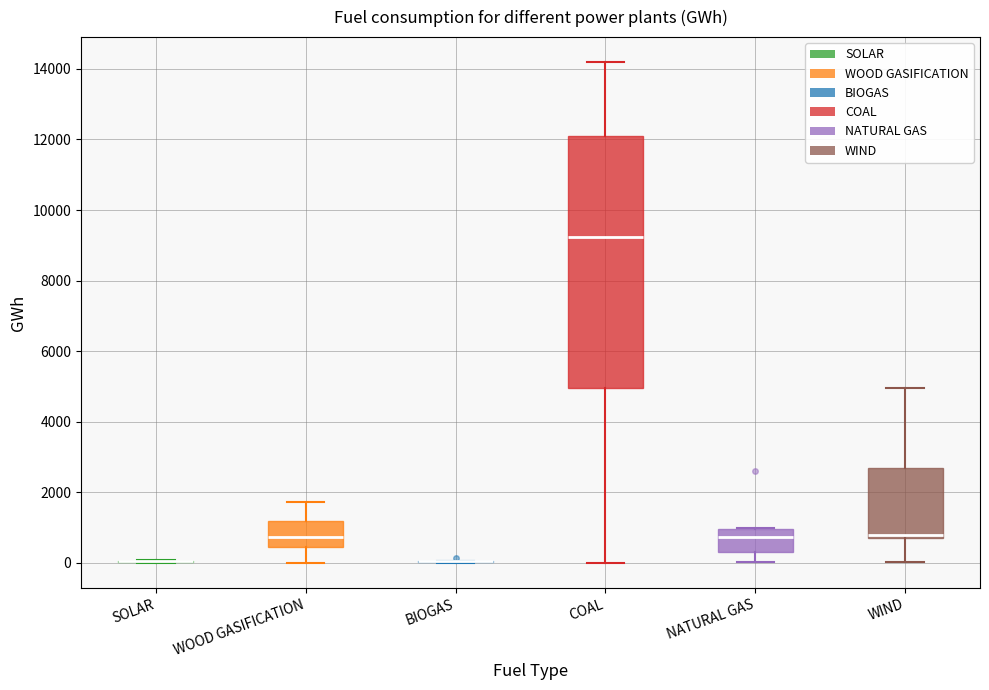

Reading left to right, read every box against the y-axis: the position of its median line, the range the box covers, and the ends of its whiskers. The values are not printed on the chart, so give them approximately, as read against the axis.

SOLAR: box collapsed to a line at 0, whiskers 0 to 0
WOOD GASIFICATION: median 800, box 400 to 1200, whiskers 0 to 1800
BIOGAS: box collapsed to a line at 0, whiskers 0 to 0
COAL: median 9200, box 5000 to 12200, whiskers 0 to 14200
NATURAL GAS: median 800, box 400 to 1000, whiskers 0 to 1000
WIND: median 800 (just above the box's lower edge), box 800 to 2600, whiskers 0 to 5000